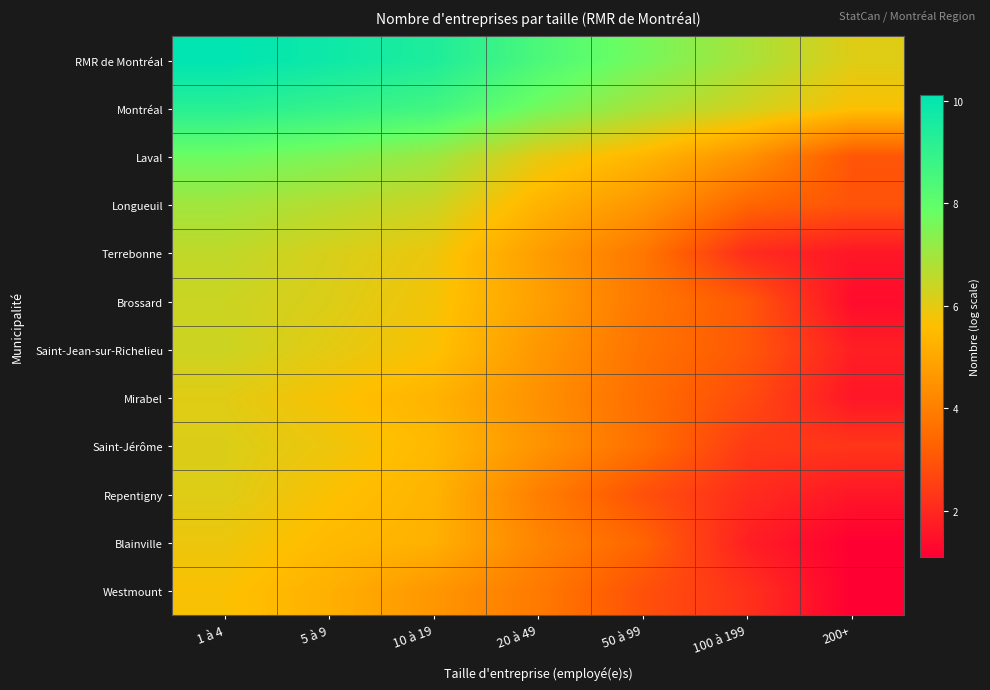

Which category has the highest value in the Blainville series?

1 à 4